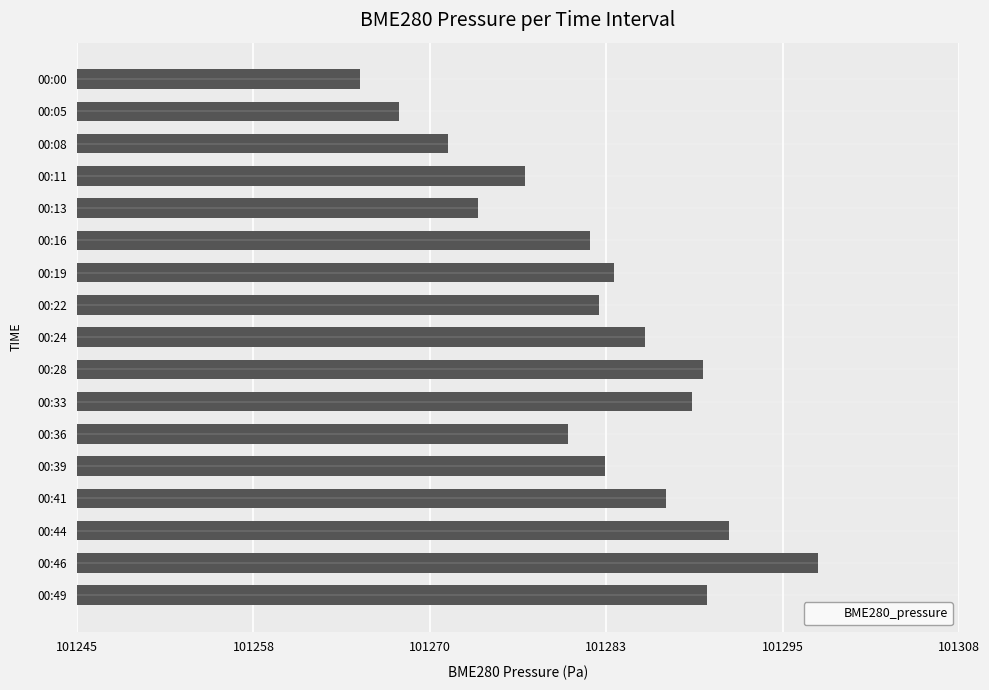

What is the approximate value at 00:05?

101268.2